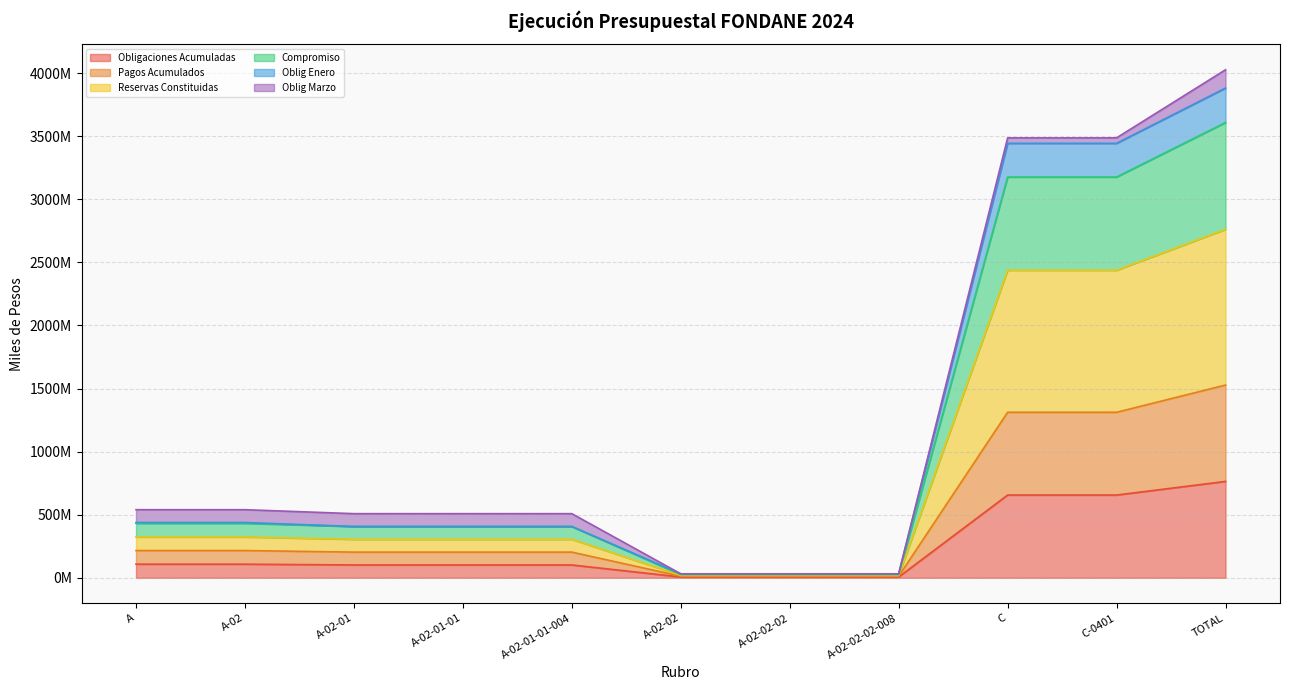

What is the value of the Obligaciones Acumuladas point at the 8th from the left?

6283333.0